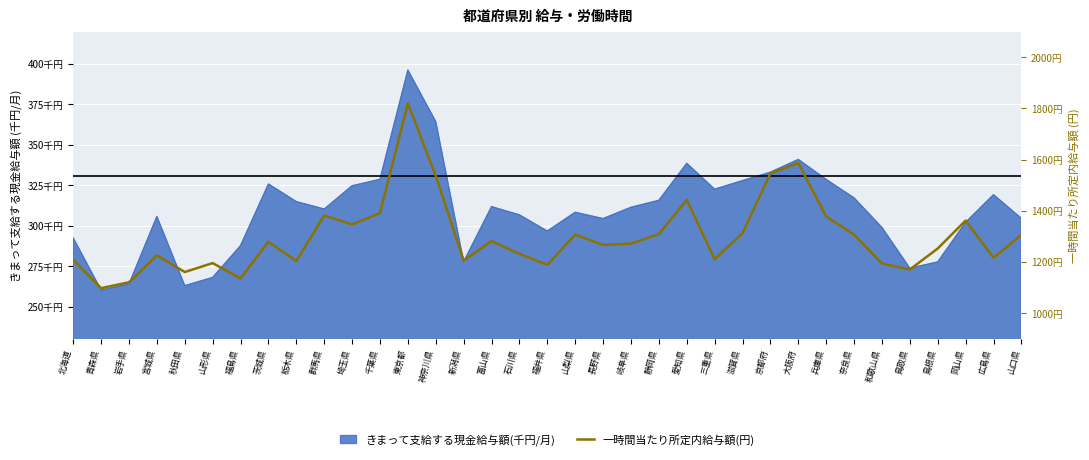

True or false: there are more than 0 points higher than both neighbors.

True